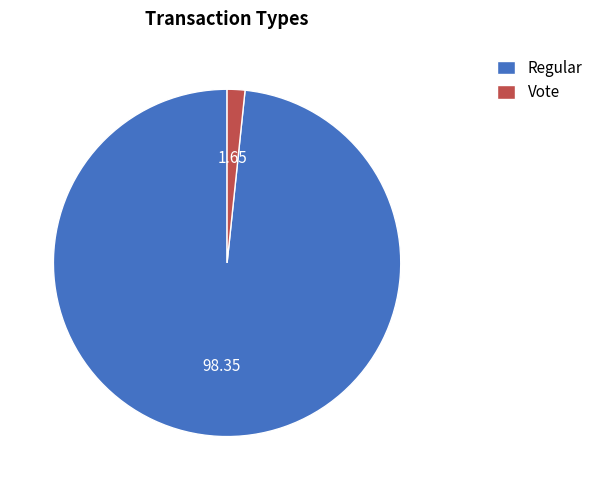

Is the sum of Vote and Regular greater than half?

Yes